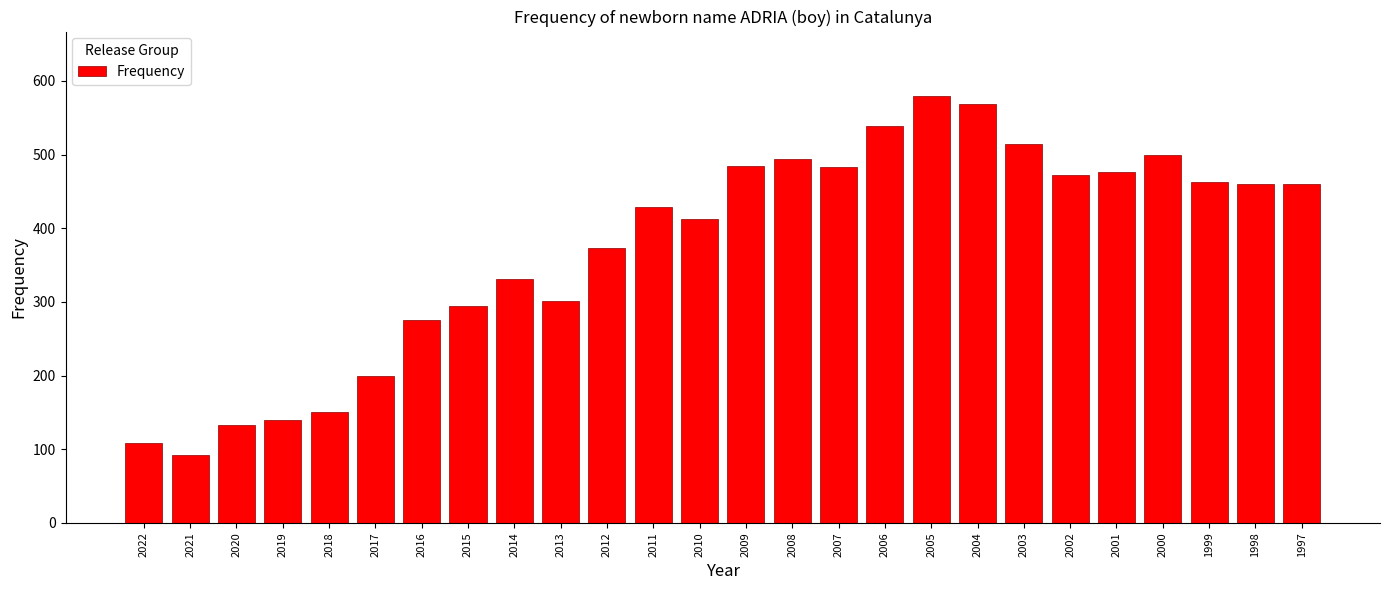

What is the sum of all values?

9732